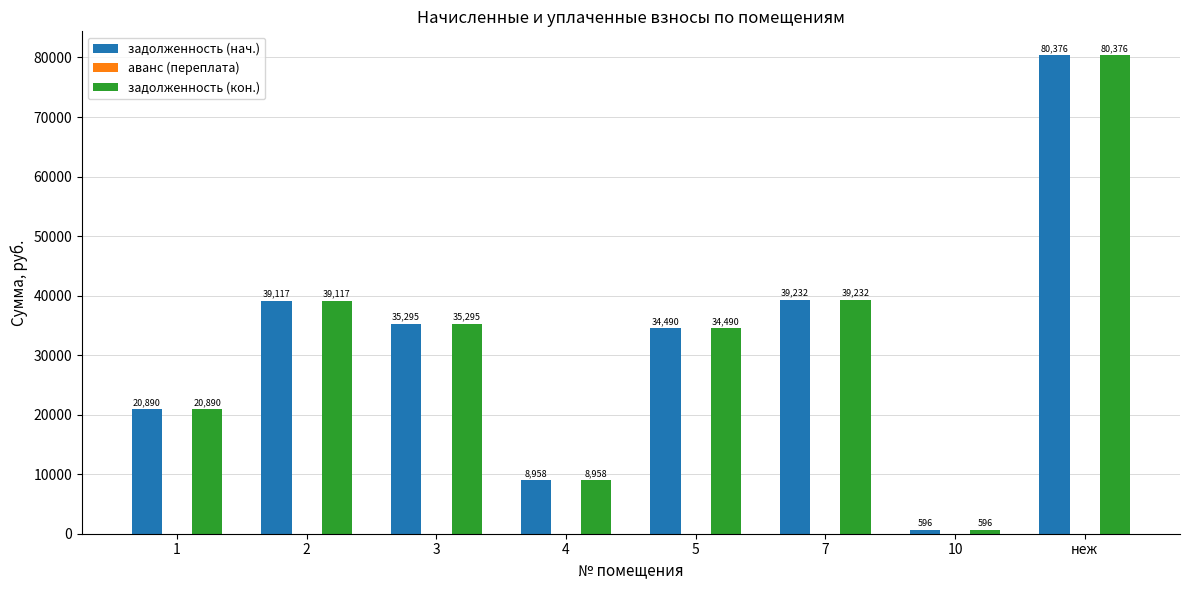

At which category is the sum across all series the highest?

неж